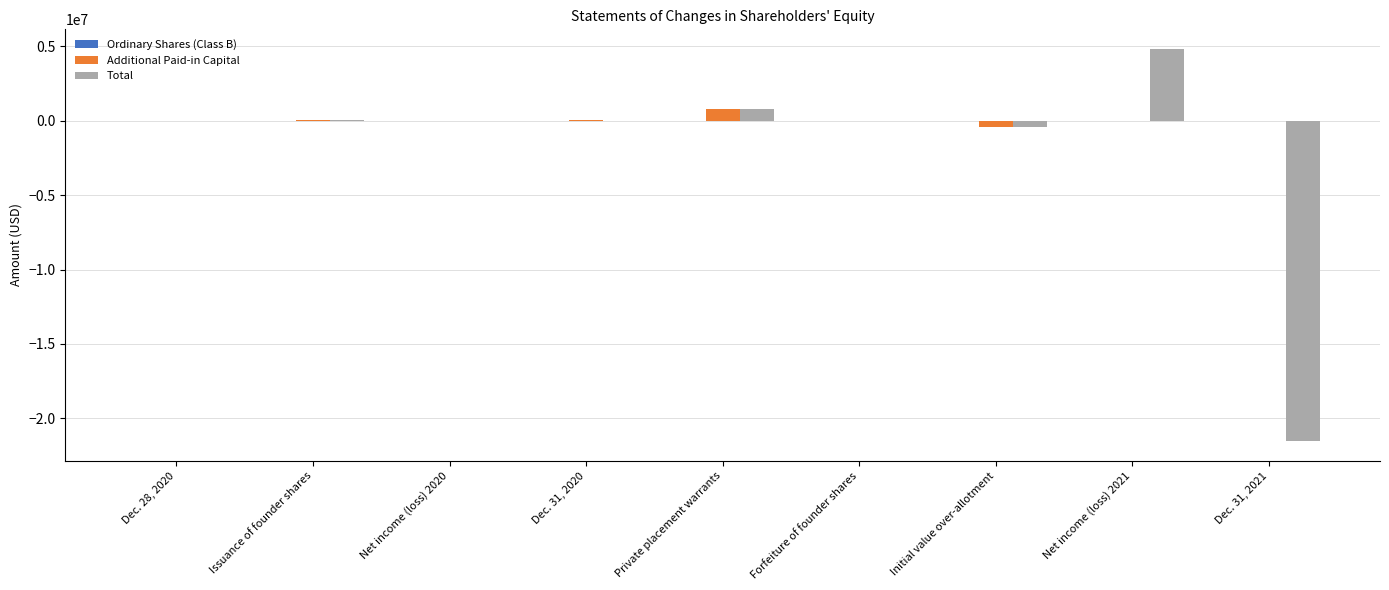

What is the sum of all Additional Paid-in Capital values?

404241